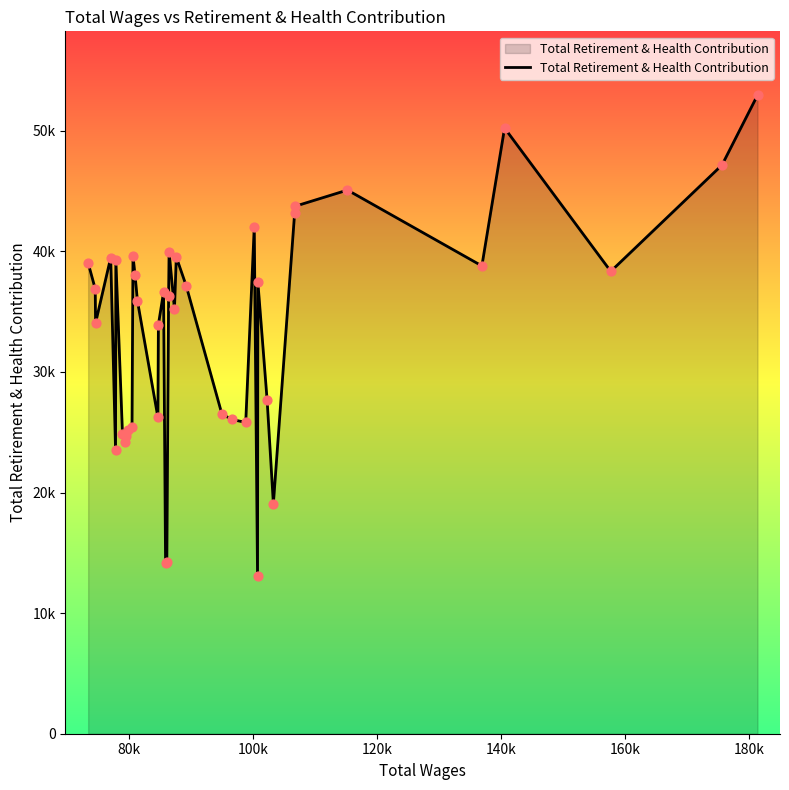

Does the chart have visible grid lines?

No